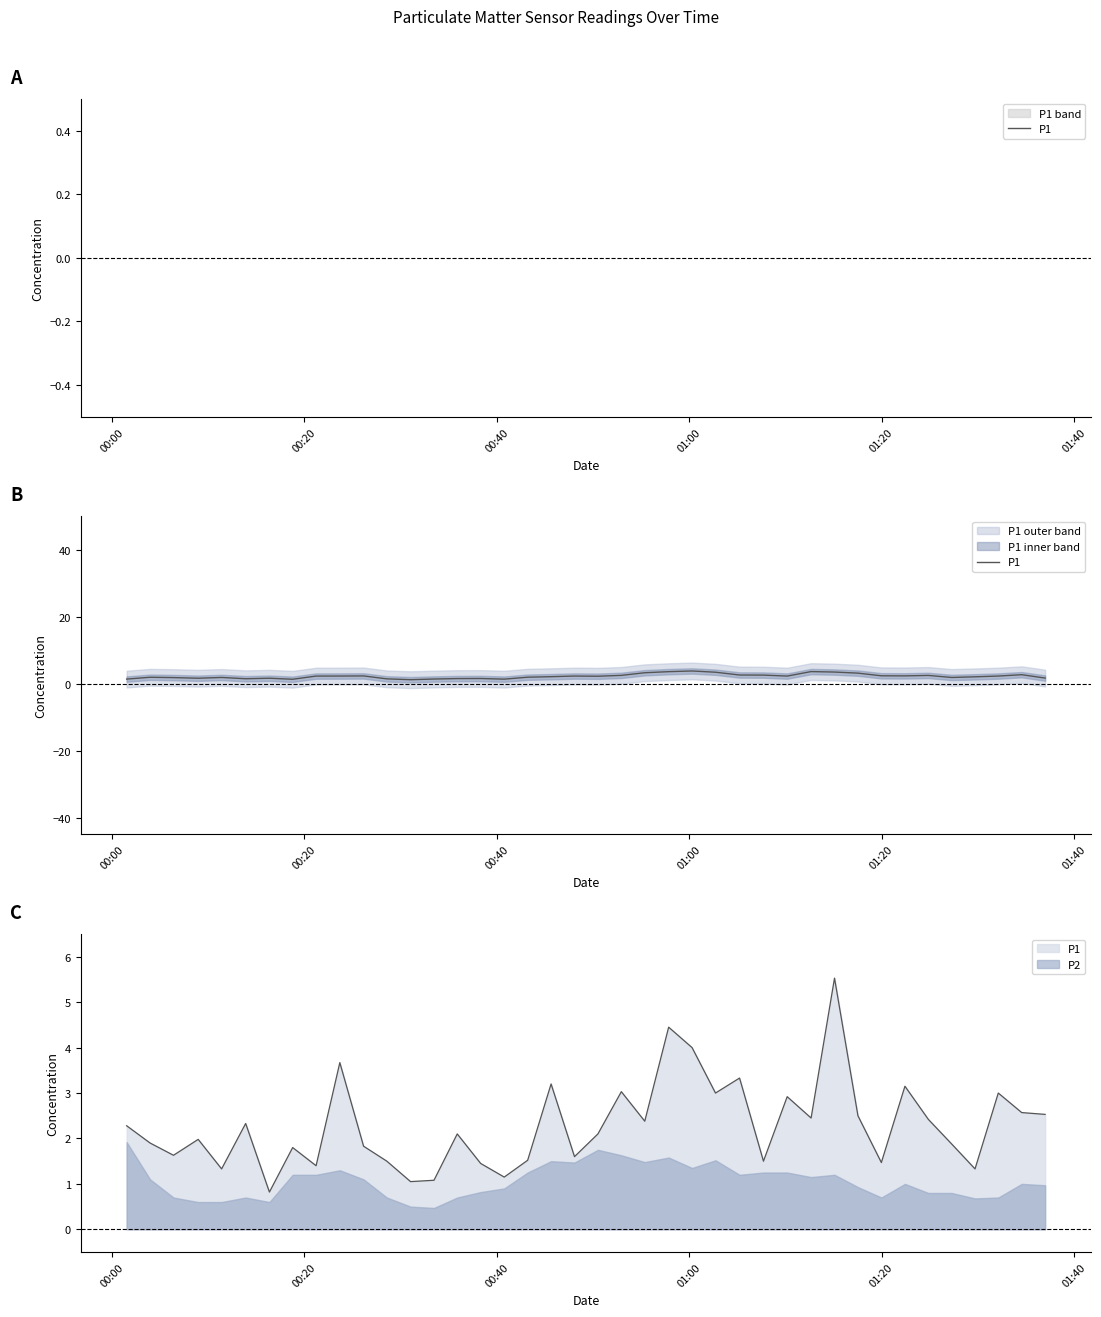

Does the chart have visible grid lines?

No